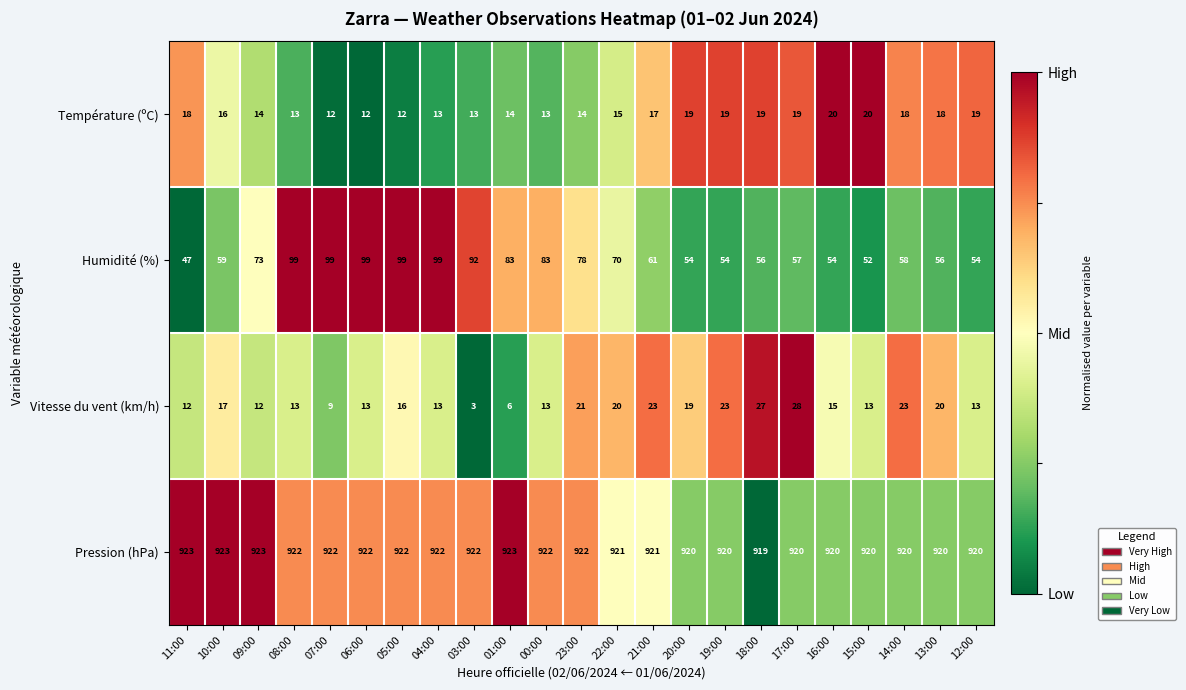

What is the greatest value displayed?

923